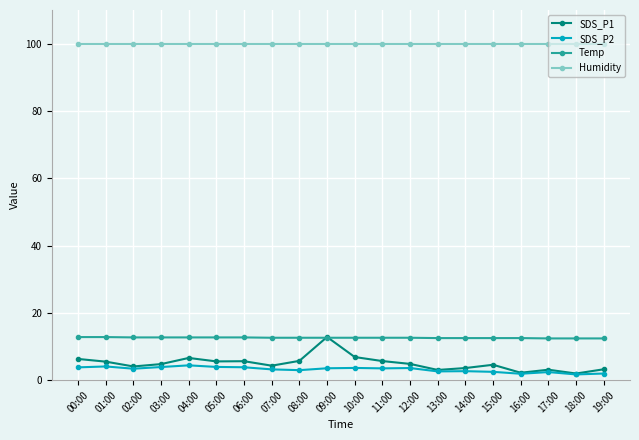

What is the greatest value displayed?

99.9